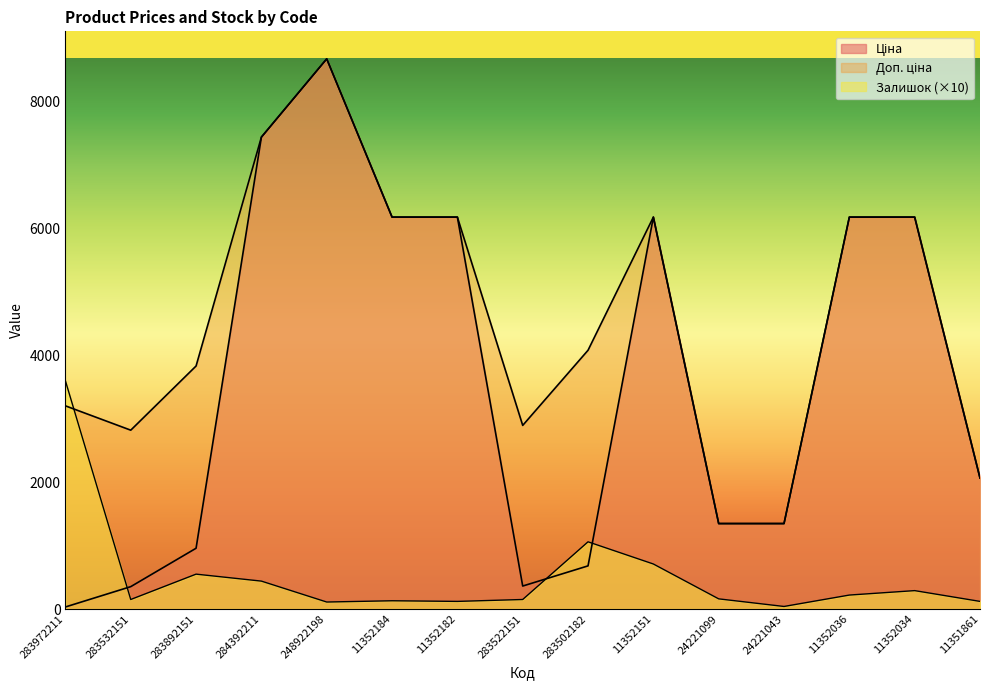

At which category is the sum across all series the highest?

248922198